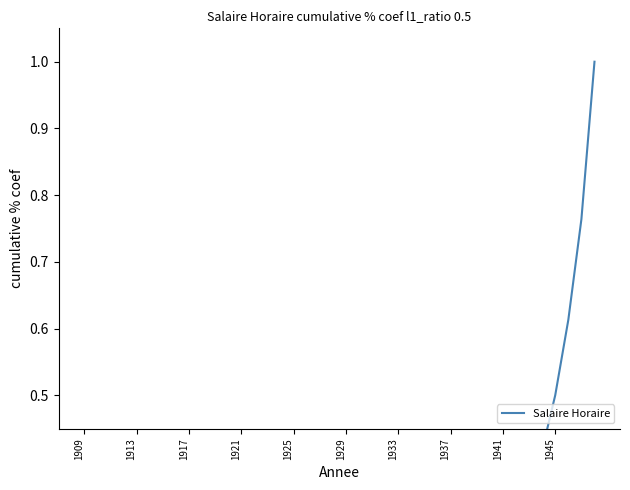

How many series are shown in this chart?

1